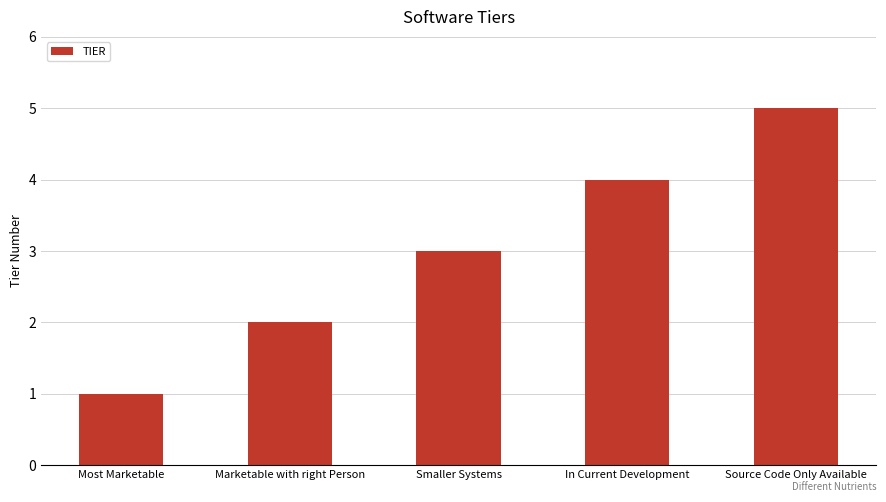

Reading left to right, extract all data points from this chart.

1	2	3	4	5